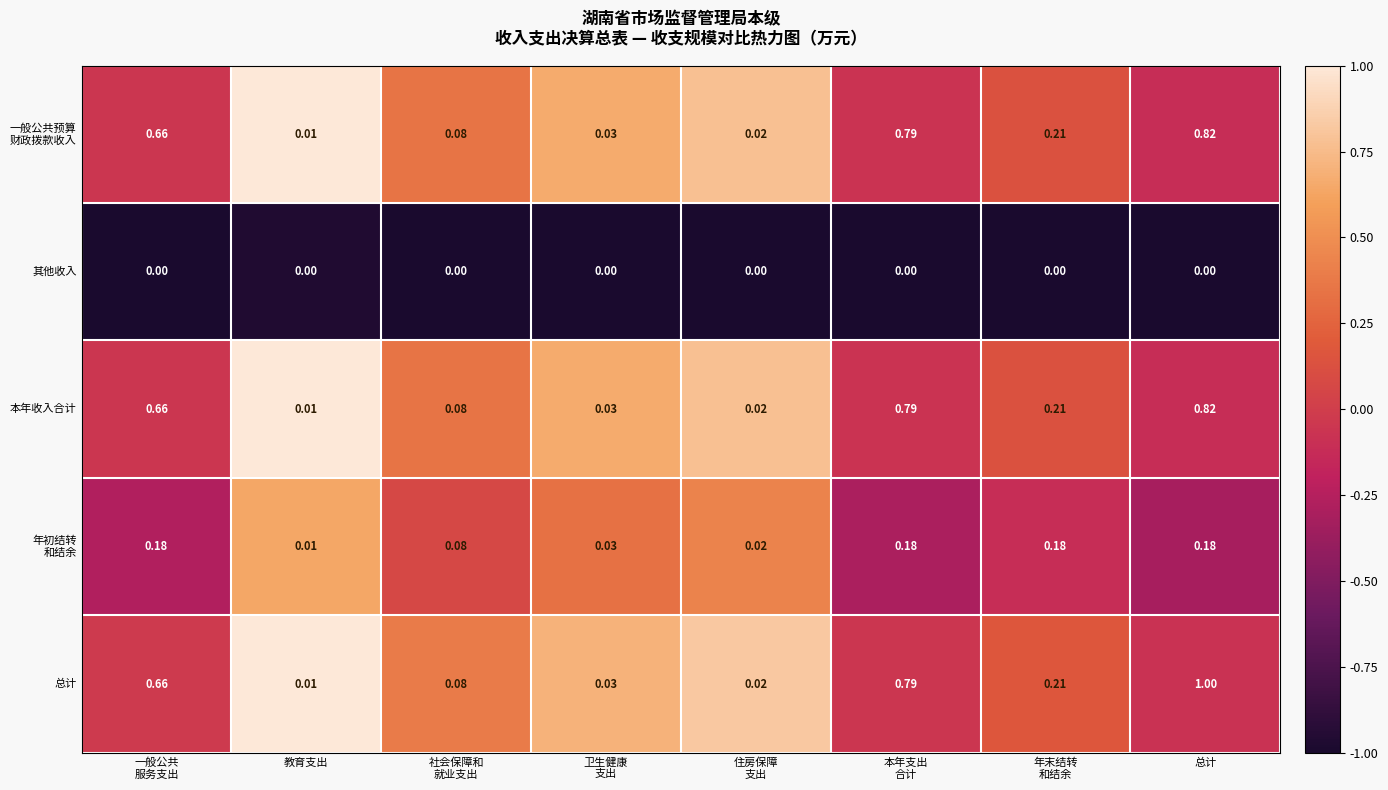

Where is 本年收入合计 nearest to the value 0?

教育支出